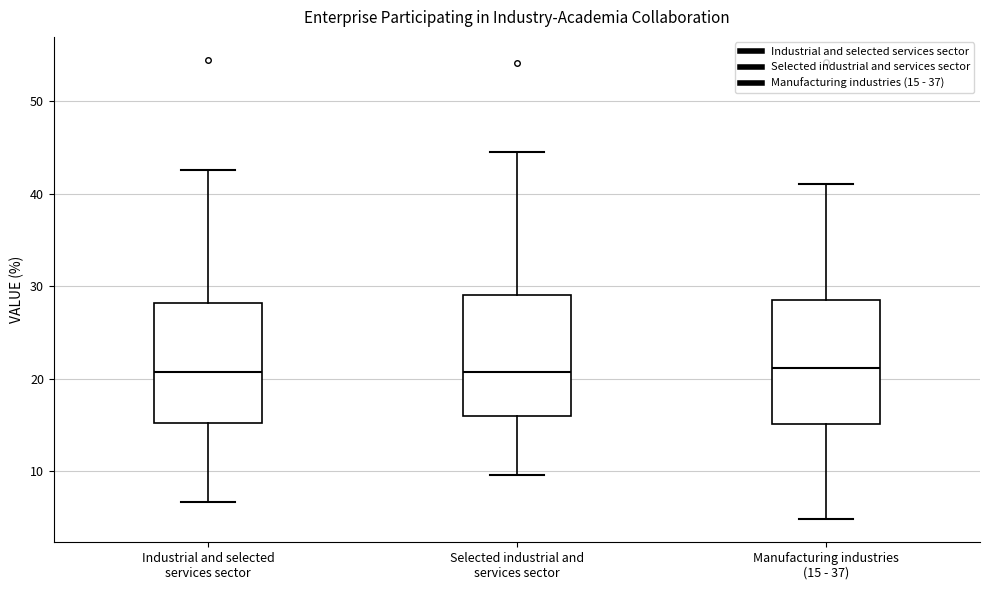

Where does the median line of the box for Industrial and selected services sector sit on the y-axis? The values are not printed on the chart, so give them approximately, as read against the axis.

21